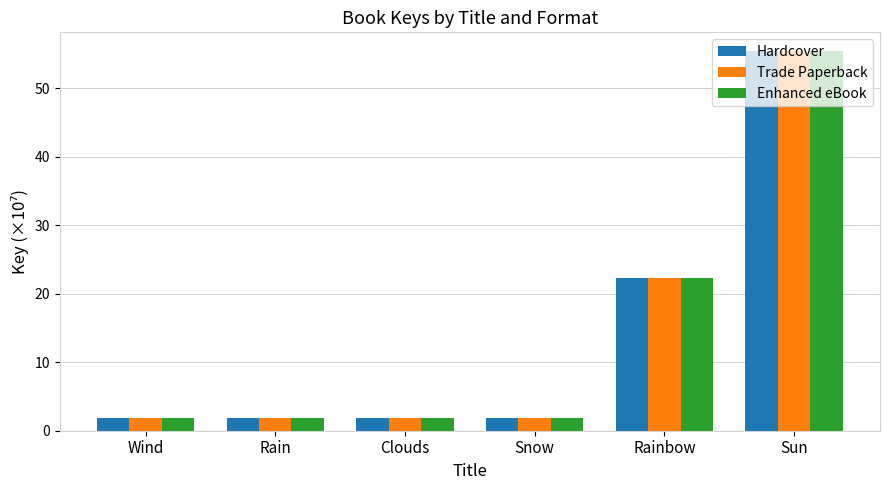

What is the total value across all series at Rain?

5.6